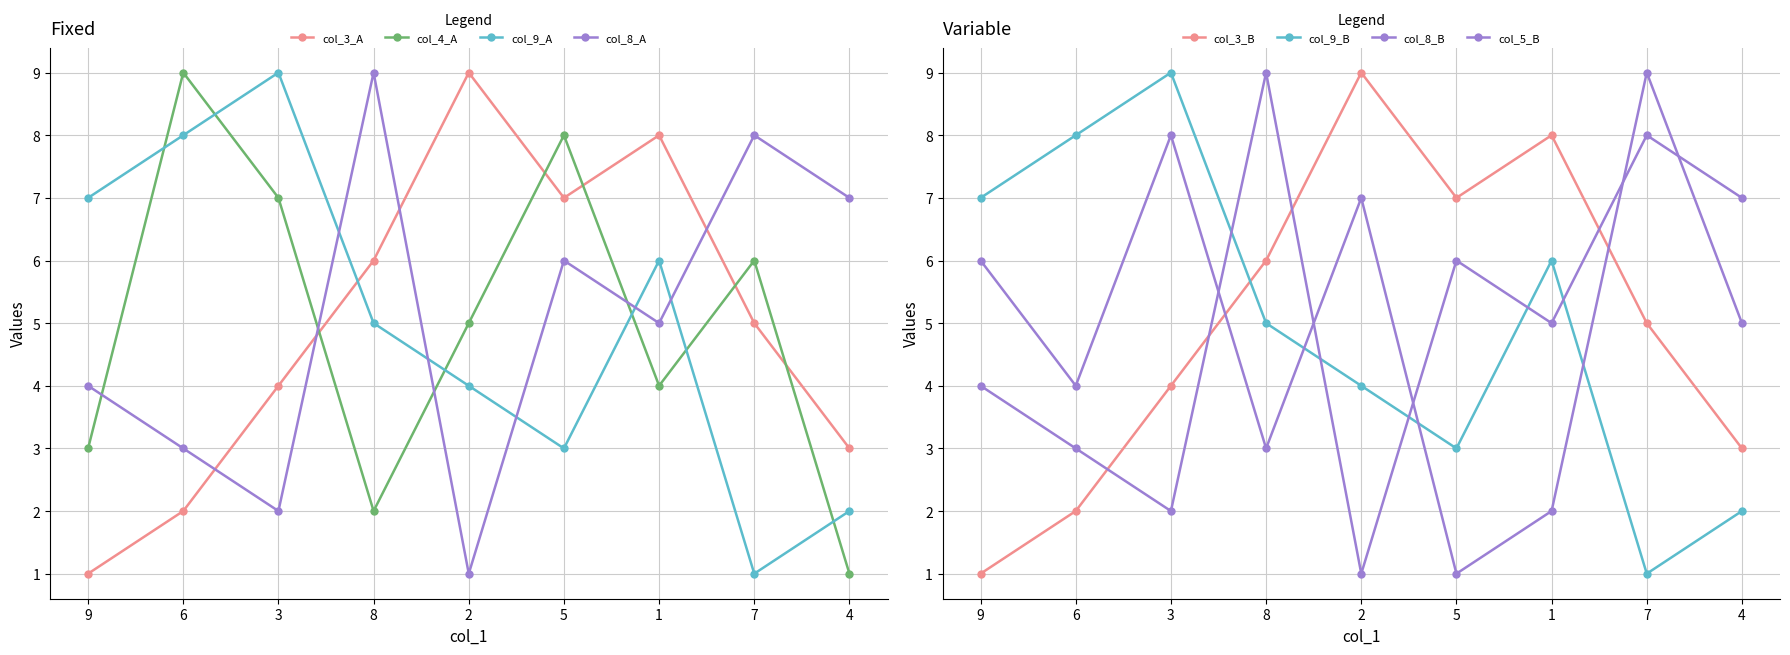

Where is the first local minimum for col_9?

5